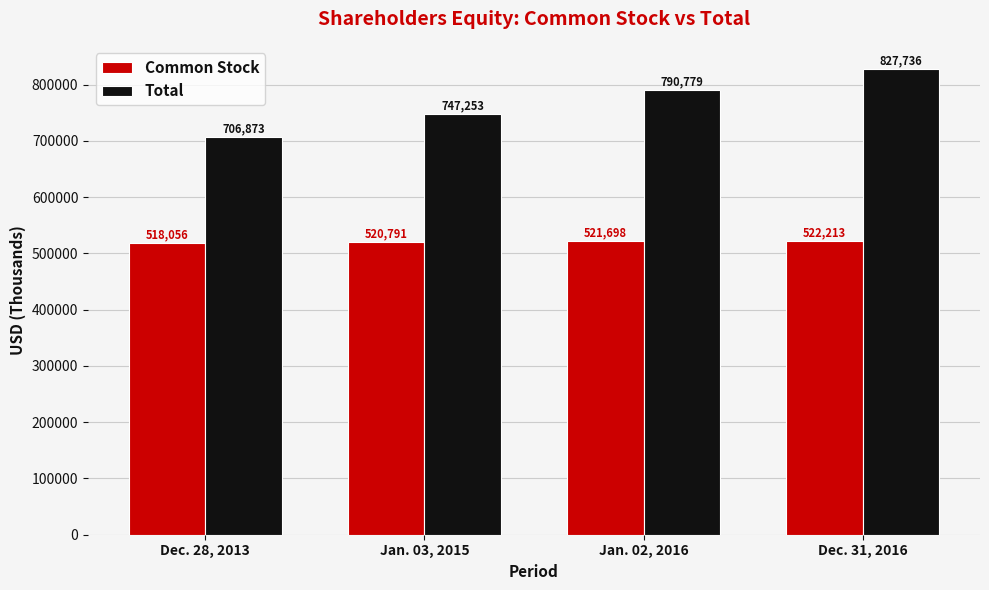

Rank the series by their maximum value, from highest to lowest.

Total, Common Stock